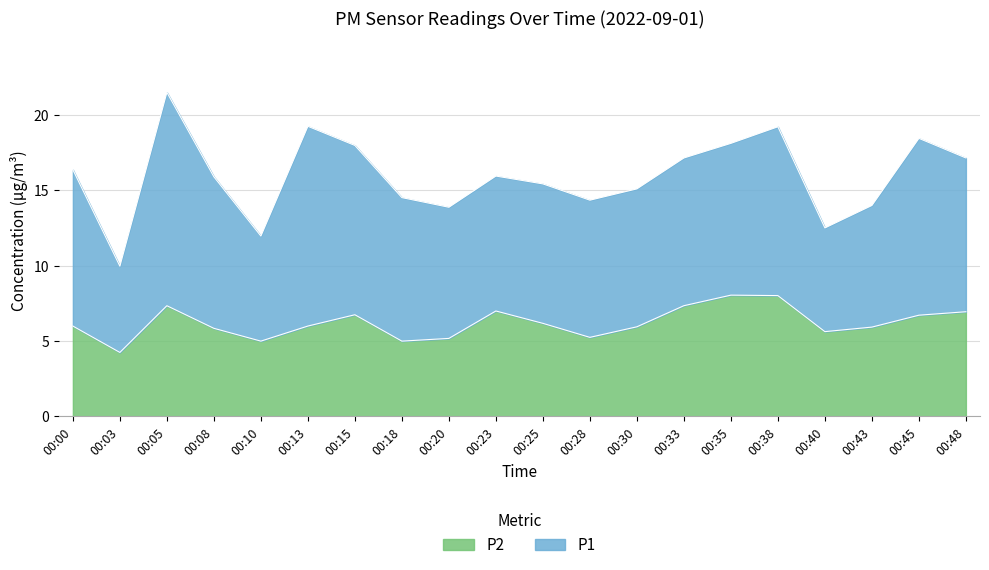

Reading right to left, list all the values displayed in this chart.

00:48=7.0	00:45=6.7	00:43=5.9	00:40=5.6	00:38=8.0	00:35=8.1	00:33=7.3	00:30=6.0	00:28=5.2	00:25=6.2	00:23=7.0	00:20=5.2	00:18=5.0	00:15=6.8	00:13=6.0	00:10=5.0	00:08=5.8	00:05=7.3	00:03=4.2	00:00=6.0